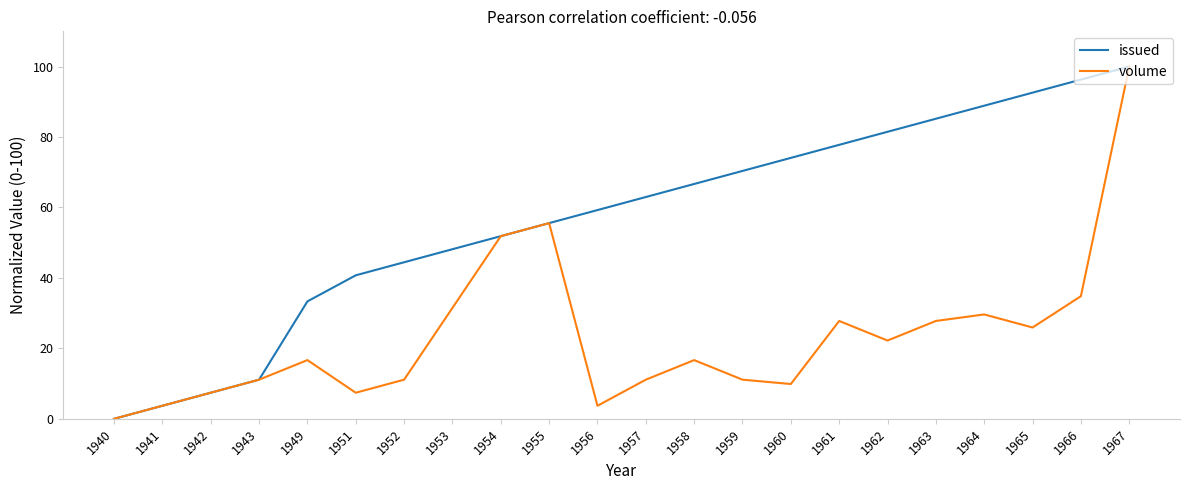

The value of issued at 1941 is 3.7. True or false?

True